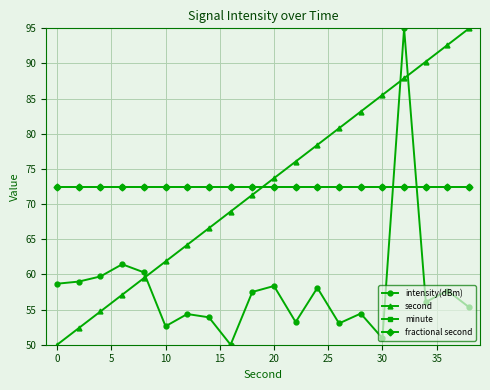

How many interior local peaks does the intensity(dBm) series have?

7